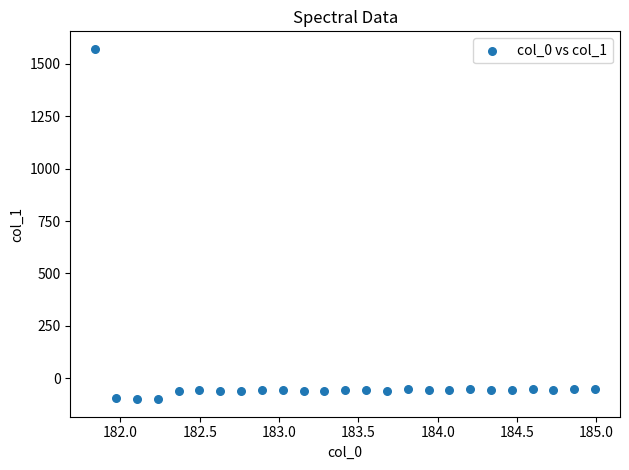

What is the range of X values (max minus min)?

3.1